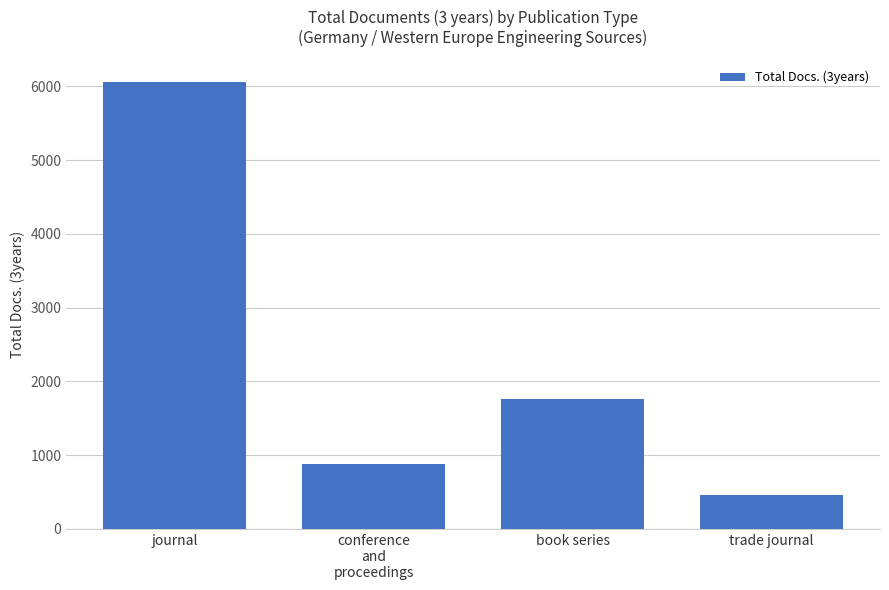

Between conference
and
proceedings and book series, which is larger?

book series